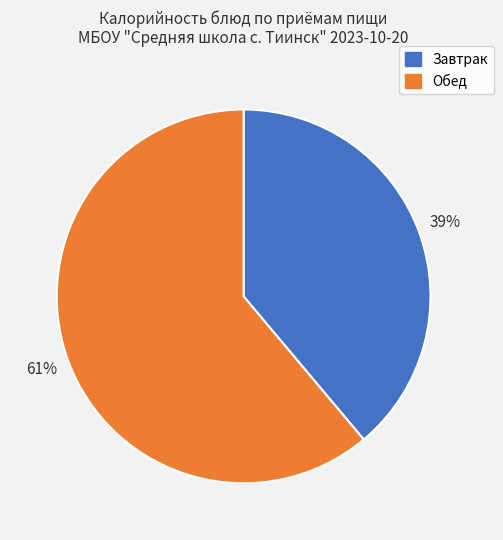

Count the number of slices in the pie.

2